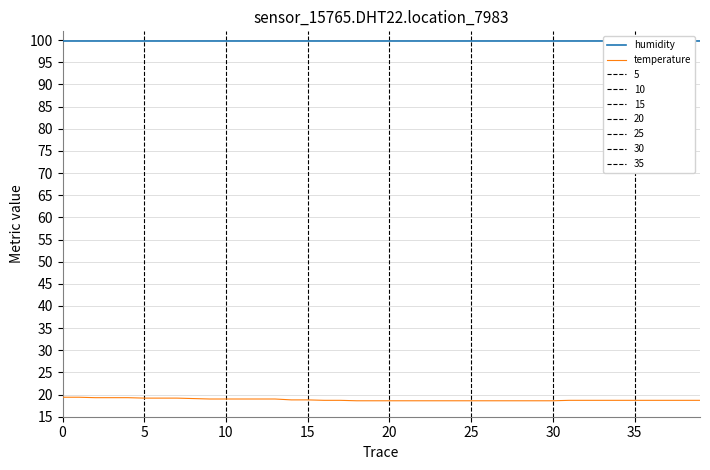

Reading left to right, what are all the values shown in this chart?

humidity: 99.9	99.9	99.9	99.9	99.9	99.9	99.9	99.9	99.9	99.9	99.9	99.9	99.9	99.9	99.9	99.9	99.9	99.9	99.9	99.9	99.9	99.9	99.9	99.9	99.9	99.9	99.9	99.9	99.9	99.9	99.9	99.9	99.9	99.9	99.9	99.9	99.9	99.9	99.9	99.9
temperature: 19.4	19.4	19.3	19.3	19.3	19.2	19.2	19.2	19.1	19.0	19.0	19.0	19.0	19.0	18.8	18.8	18.7	18.7	18.6	18.6	18.6	18.6	18.6	18.6	18.6	18.6	18.6	18.6	18.6	18.6	18.6	18.7	18.7	18.7	18.7	18.7	18.7	18.7	18.7	18.7